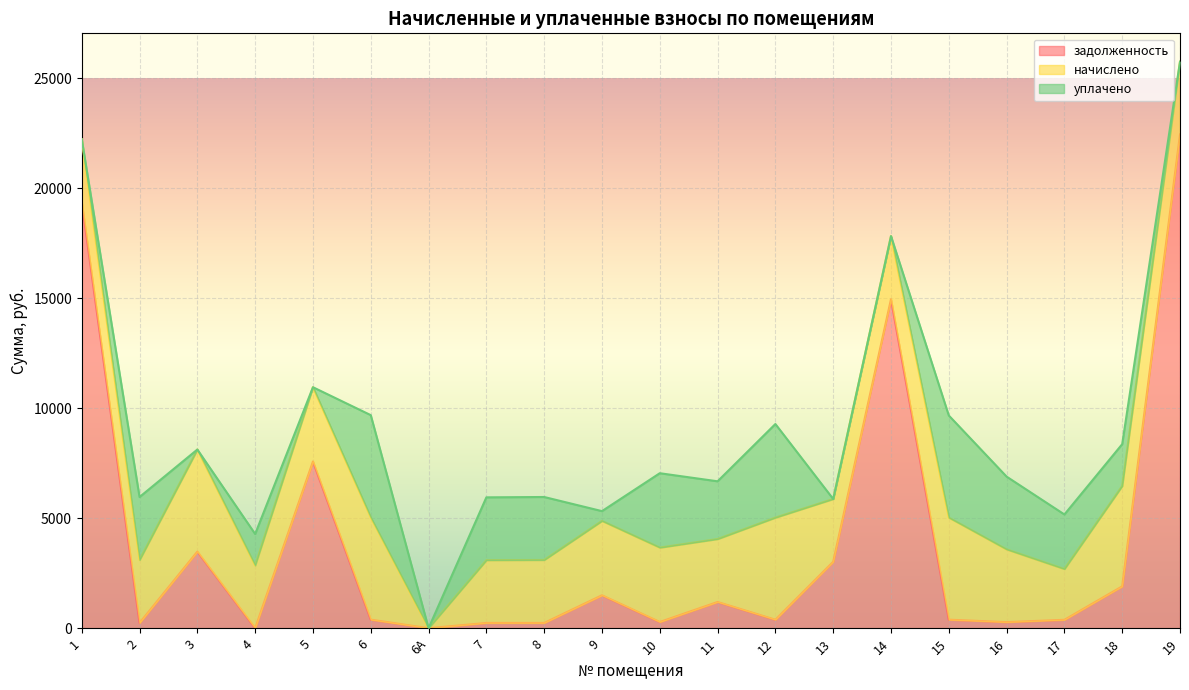

At how many categories does at least one series exceed 9451?

3